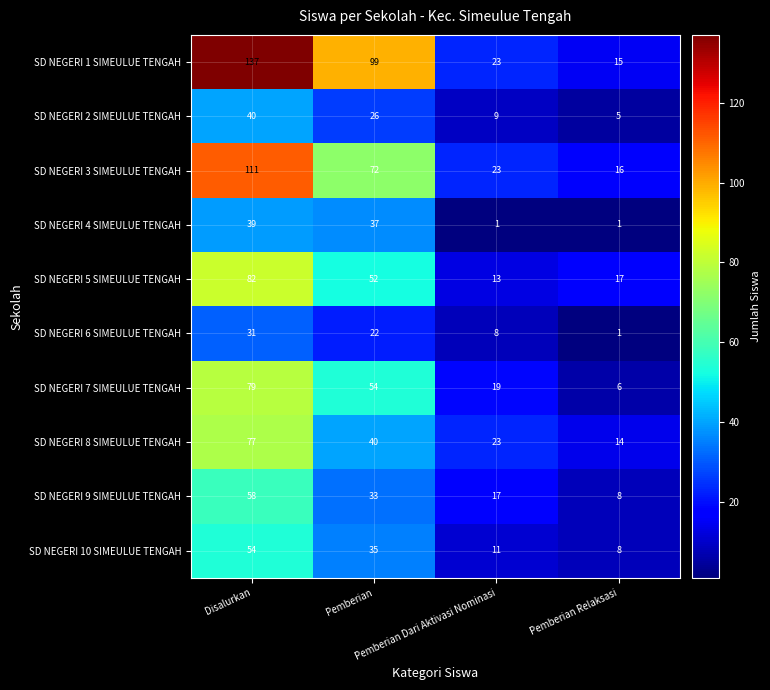

What is the average value of the SD NEGERI 7 SIMEULUE TENGAH series?

40